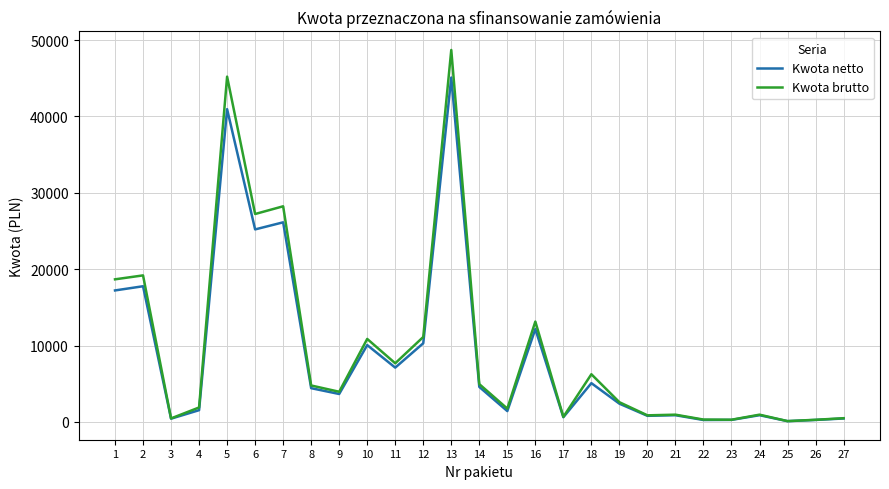

What is the difference between the Kwota netto values at 16 and 5?

28789.2